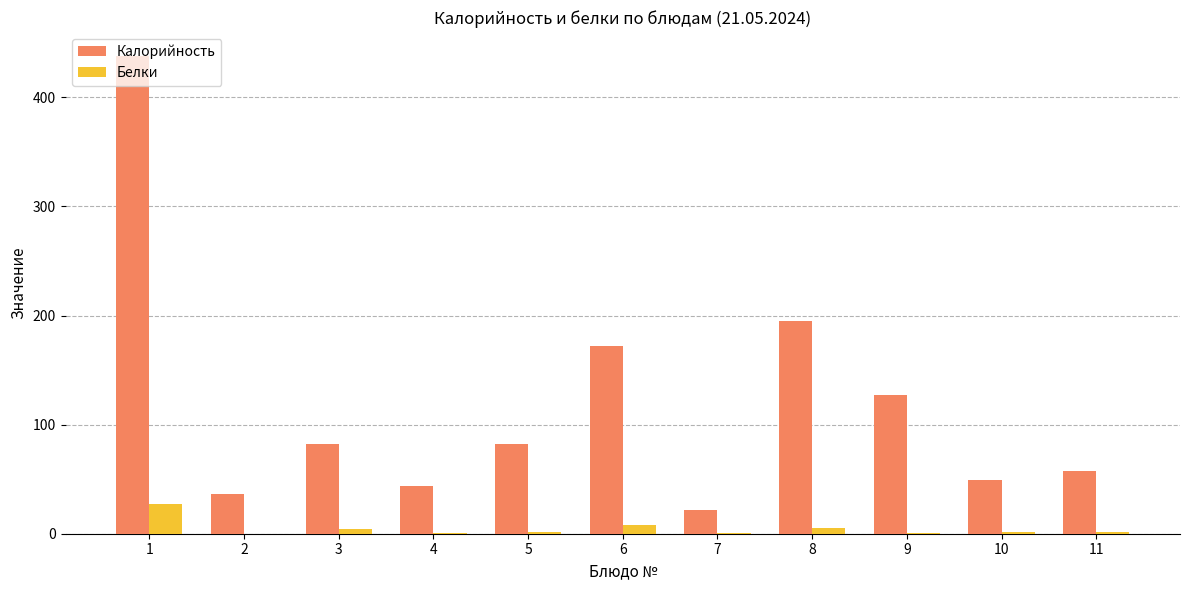

What are all the series names shown in the legend?

Калорийность, Белки